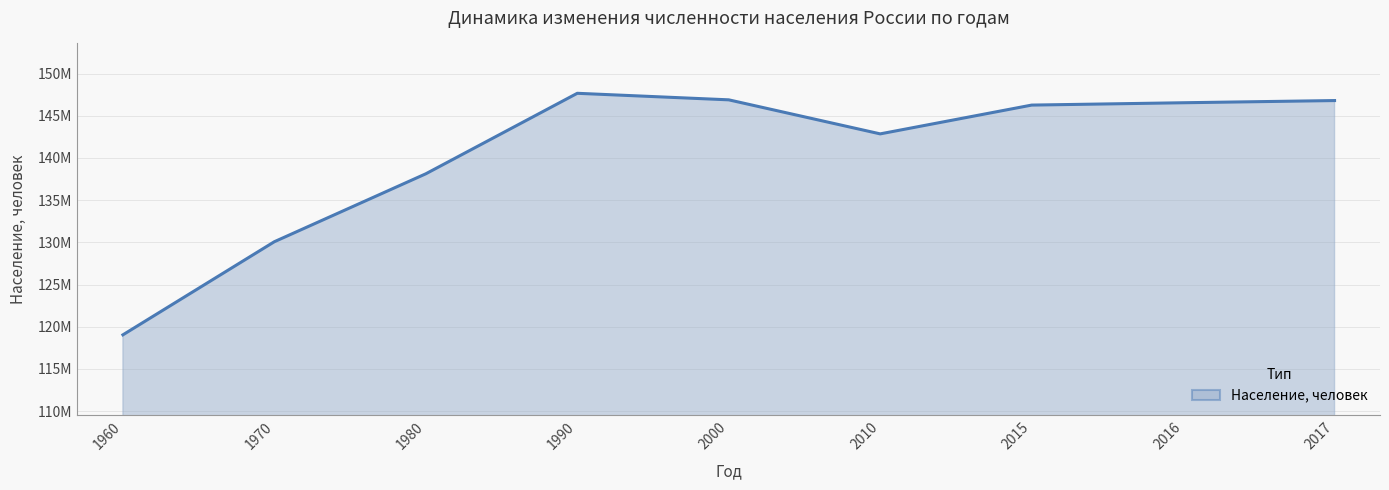

At which category does the data reach its first local valley?

2010